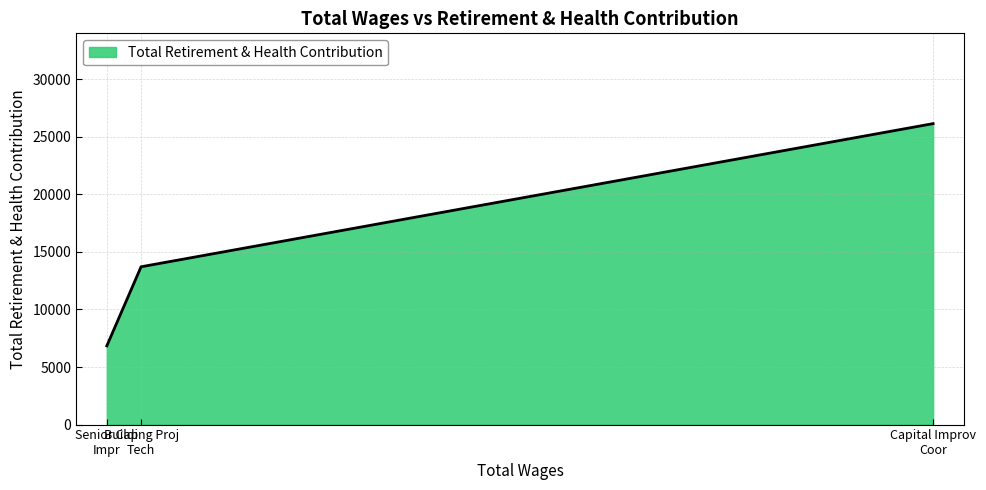

What is the difference between the maximum and minimum values?

19299